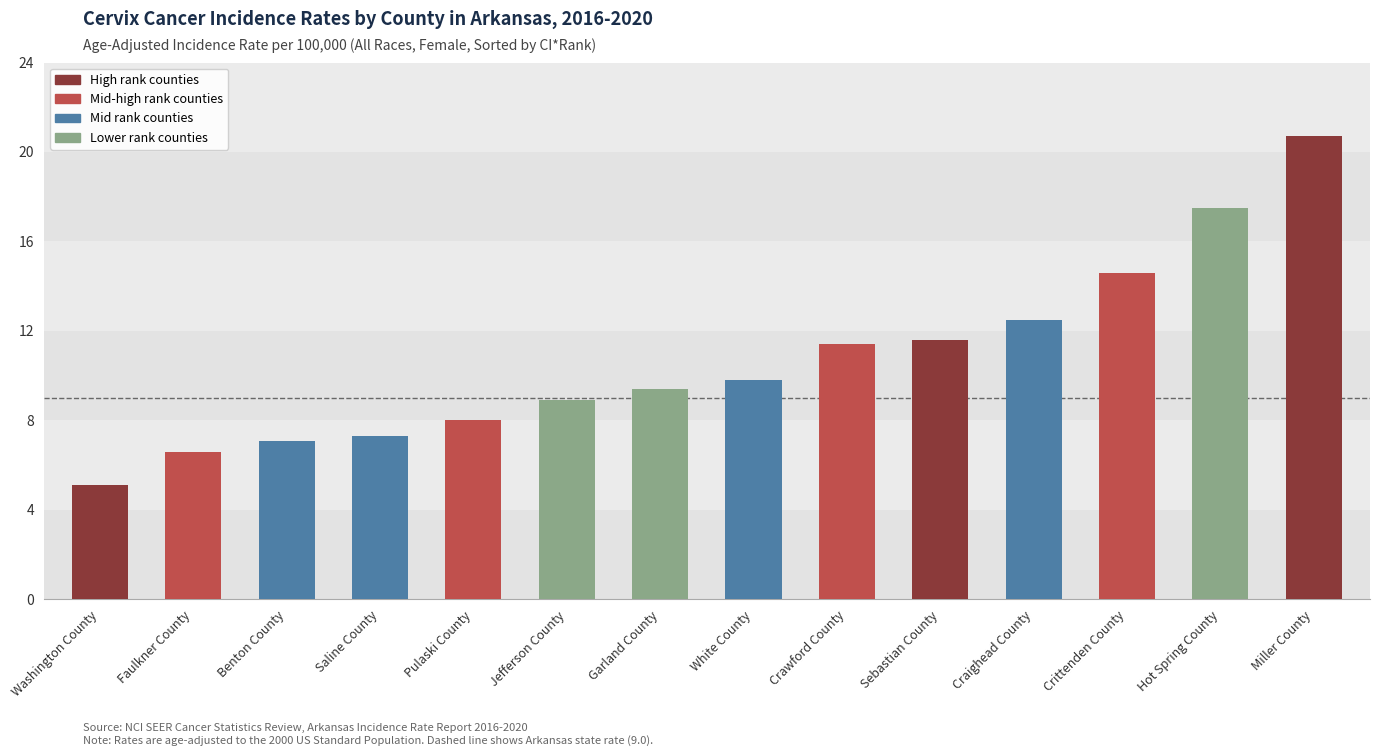

Between Garland County and Sebastian County, which is larger?

Sebastian County